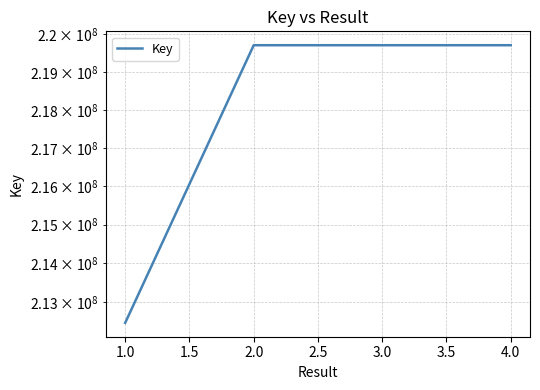

The value at 1.0 is 304112459. True or false?

False